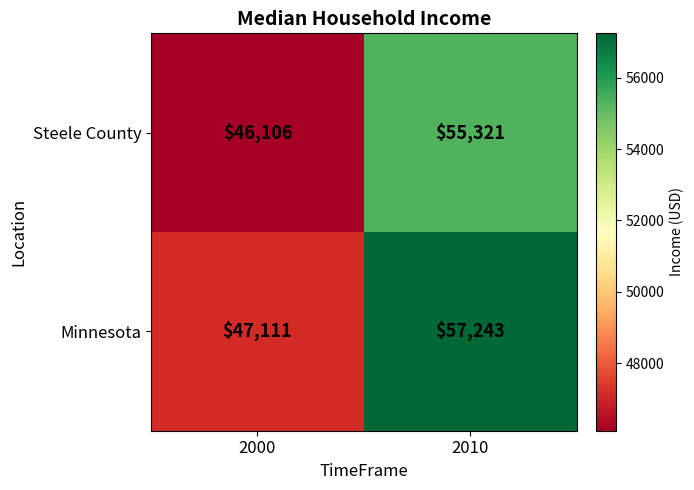

Which series has the widest spread of values?

Minnesota